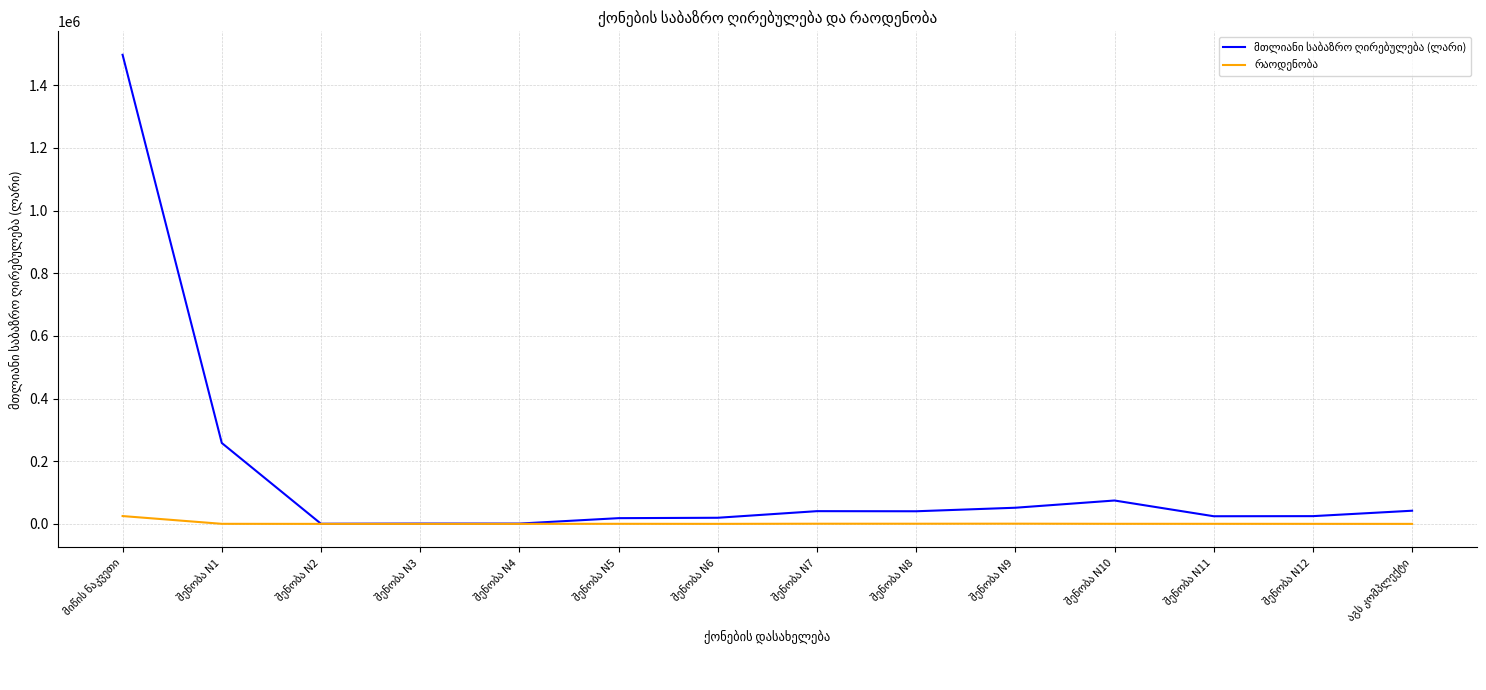

What is the maximum value shown in the chart?

1497240.0